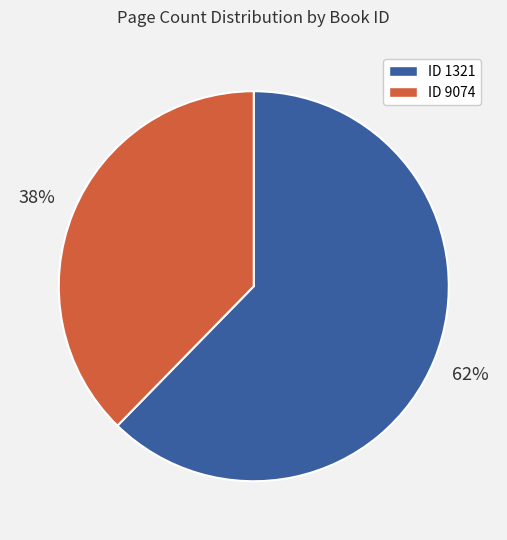

To the nearest percent, what is the average slice percentage?

50%